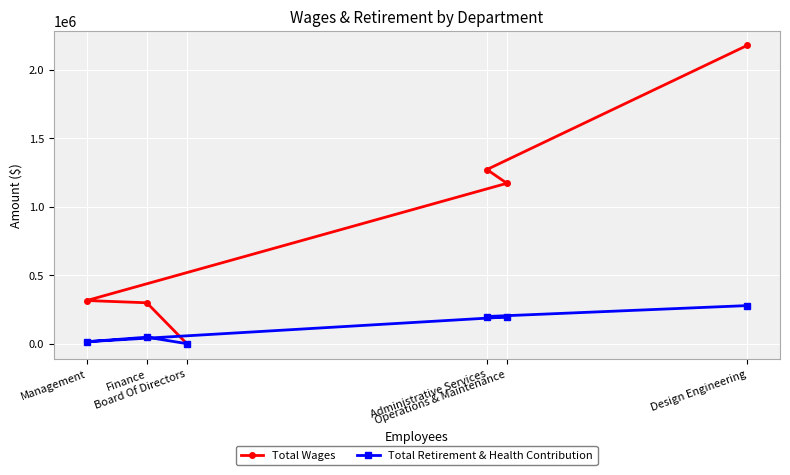

List the series in order of their peak value, highest first.

Total Wages, Total Retirement & Health Contribution